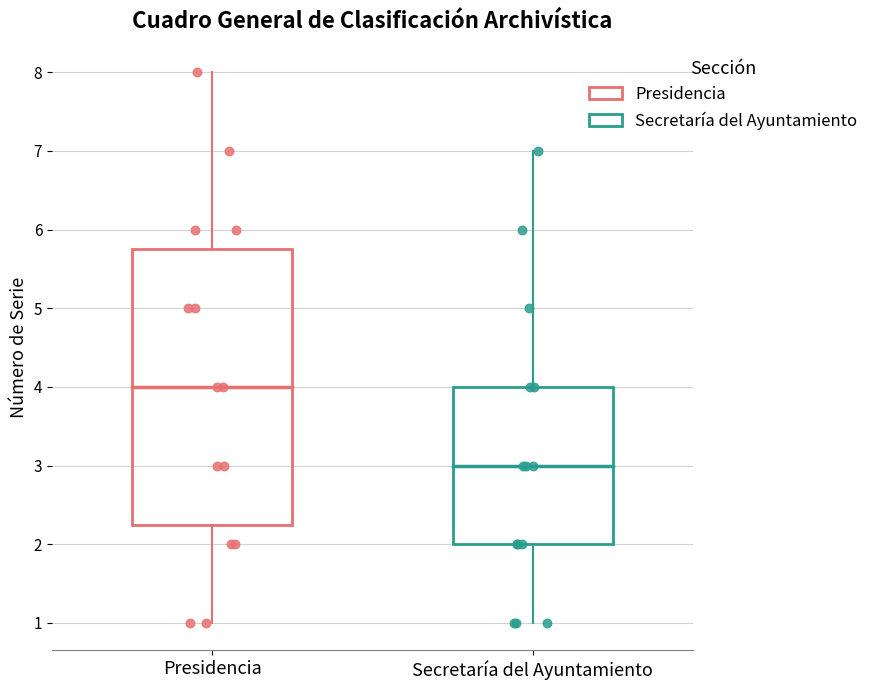

Where does the median line of the box for Secretaría del Ayuntamiento sit on the y-axis? The values are not printed on the chart, so give them approximately, as read against the axis.

3.0